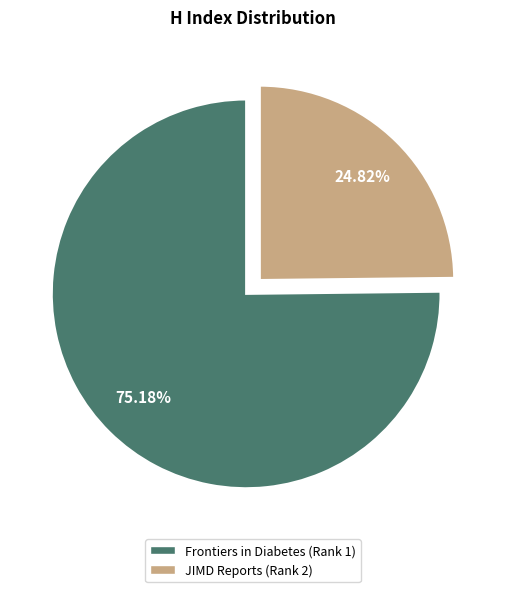

To the nearest percent, what is the combined percentage of Frontiers in Diabetes (Rank 1) and JIMD Reports (Rank 2)?

100%